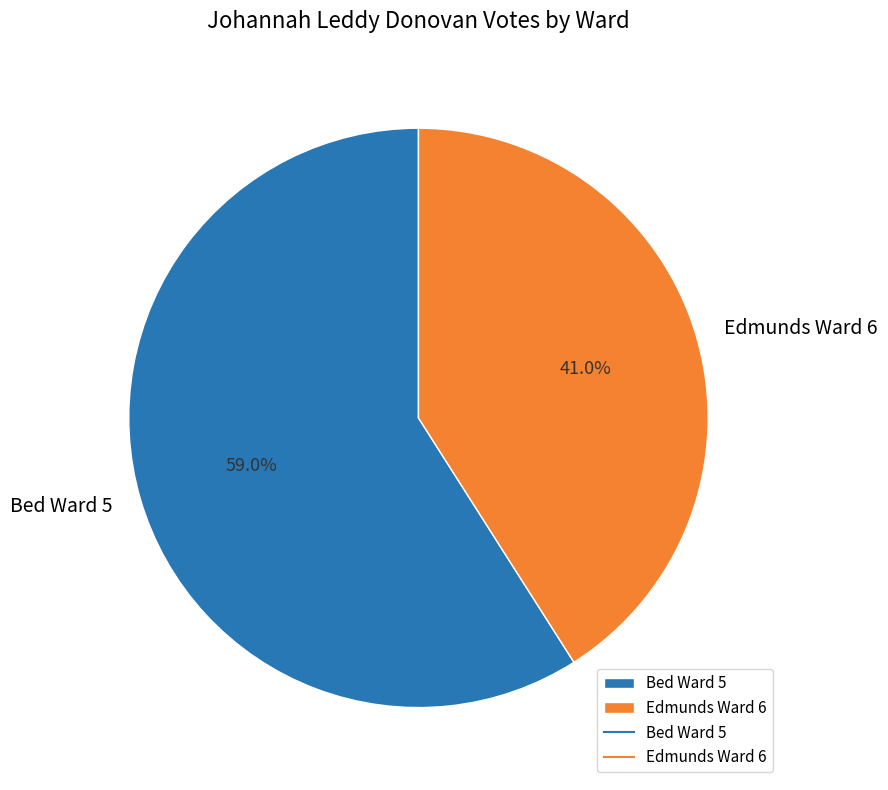

Is it true that Bed Ward 5 is 50% of the pie?

False